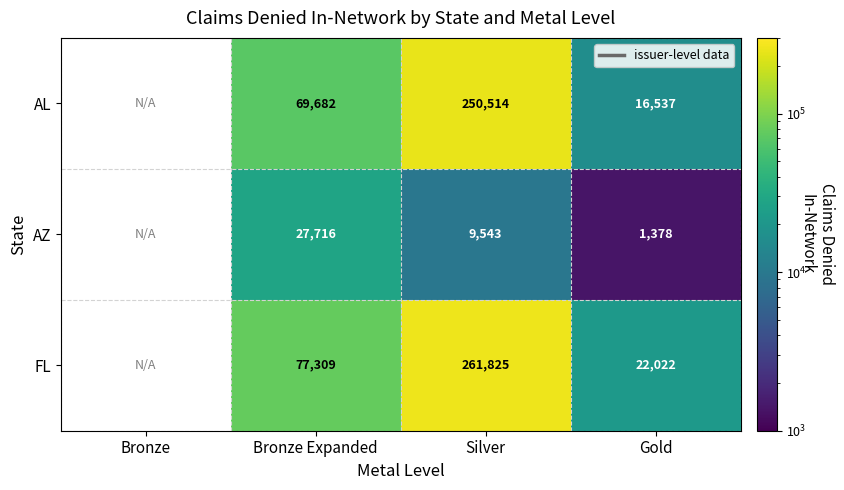

Rank the series at Silver from highest to lowest value.

FL, AL, AZ